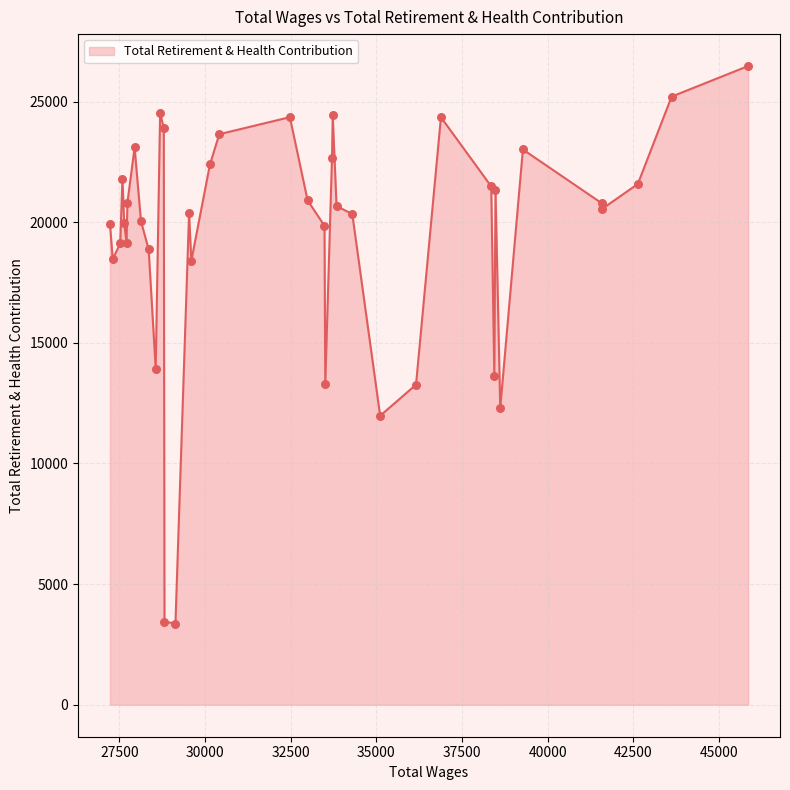

What is the difference between the maximum and minimum values?

23103